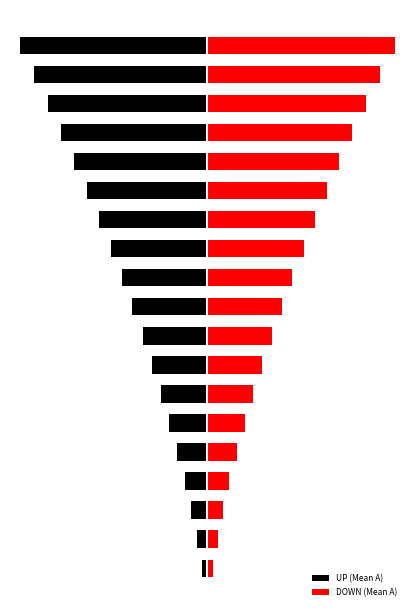

What value does the UP (Mean A) series have at 17?

-1934.1